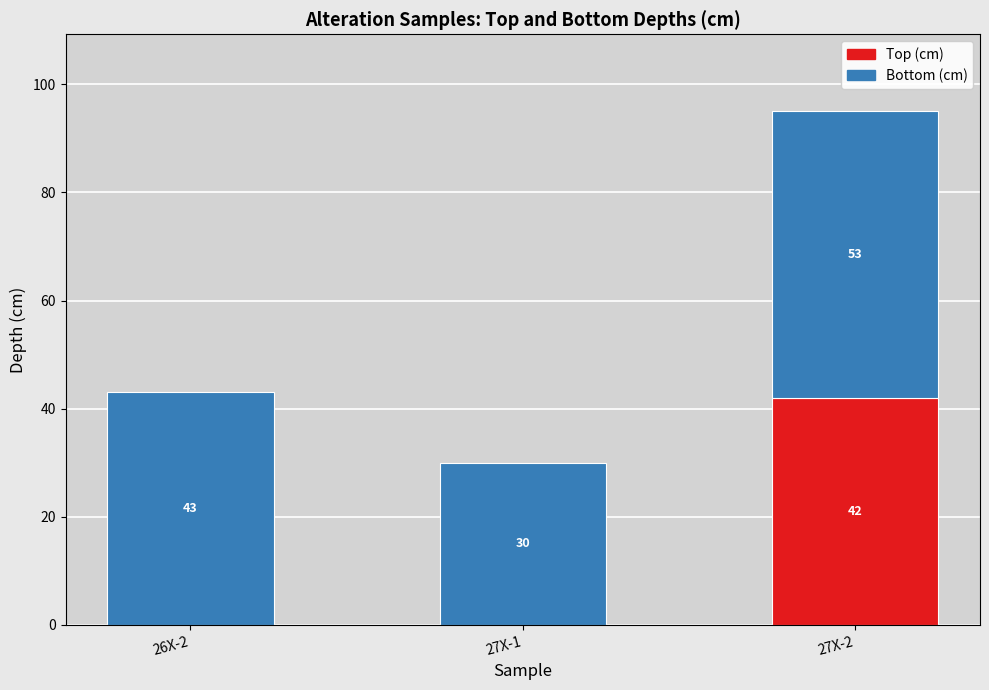

What is the approximate value of 385-U1547A-27X-2-A at Top (cm), to the nearest 5?

40